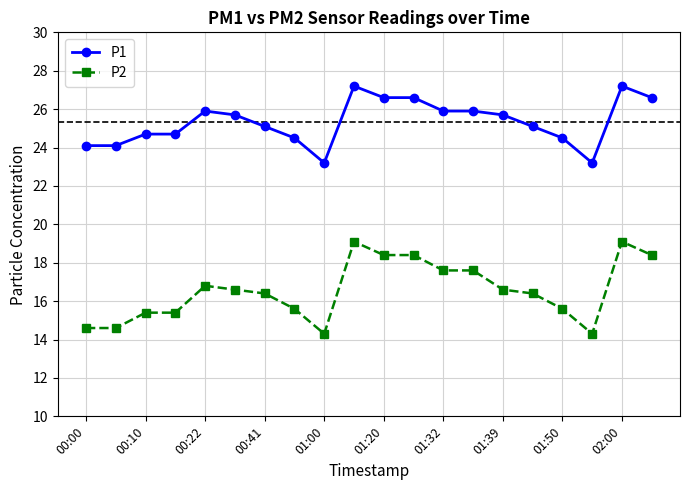

Is this an area chart (filled region under the line)?

No